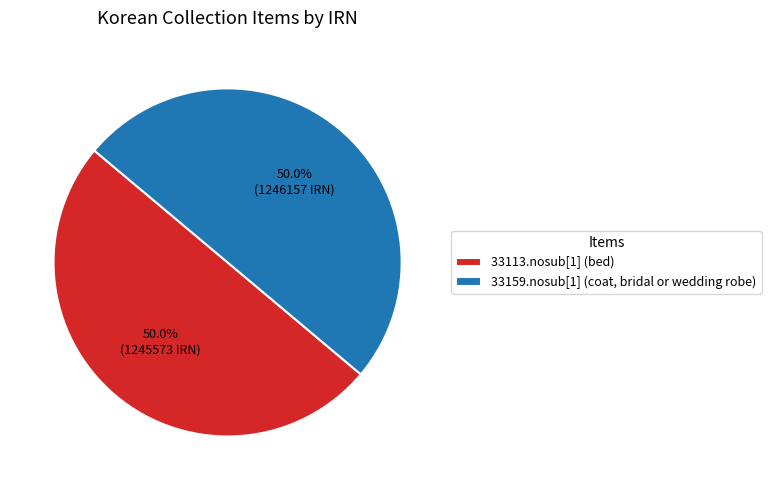

What is the ratio of the value at 33159.nosub[1] (coat, bridal or wedding robe) to the value at 33113.nosub[1] (bed)?

1.0